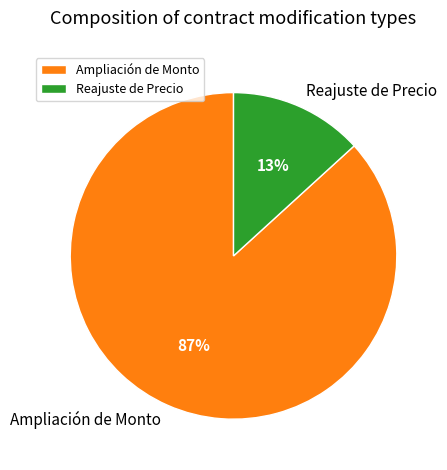

To the nearest percent, what is the difference between the Reajuste de Precio and Ampliación de Monto slice percentages?

74%